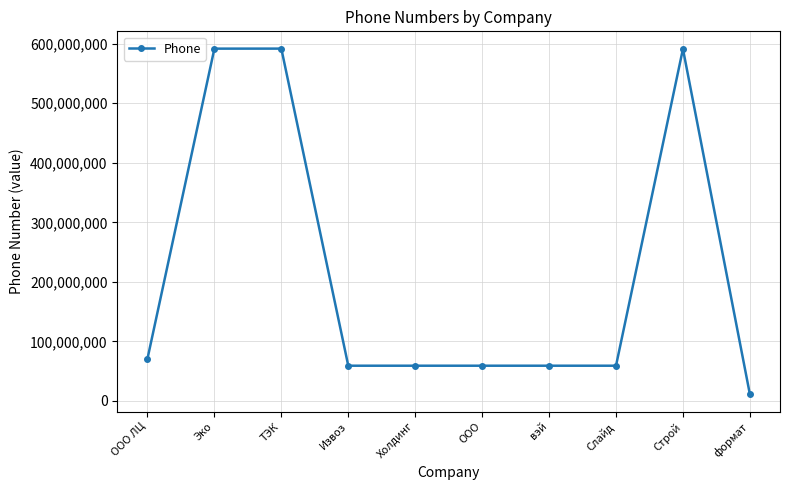

The value at вэй is 59167695. True or false?

True